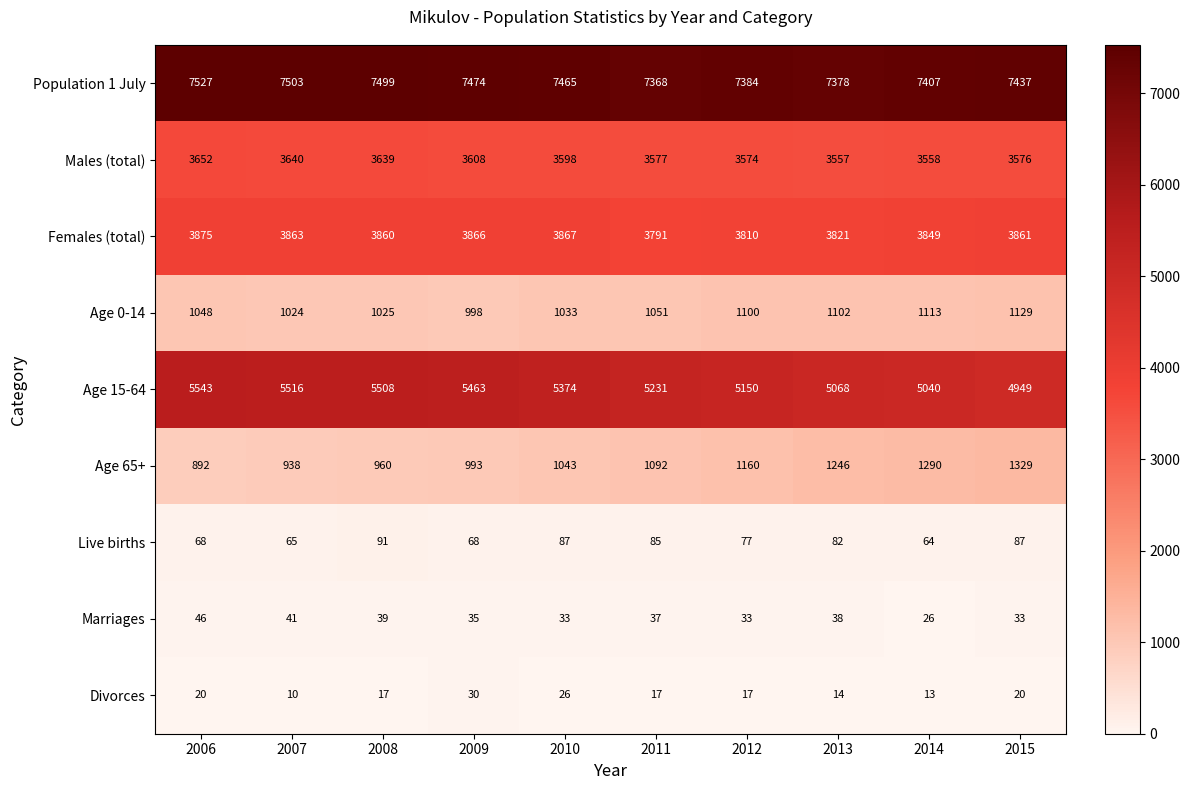

The value of Population 1 July at 2007 is 12607. True or false?

False